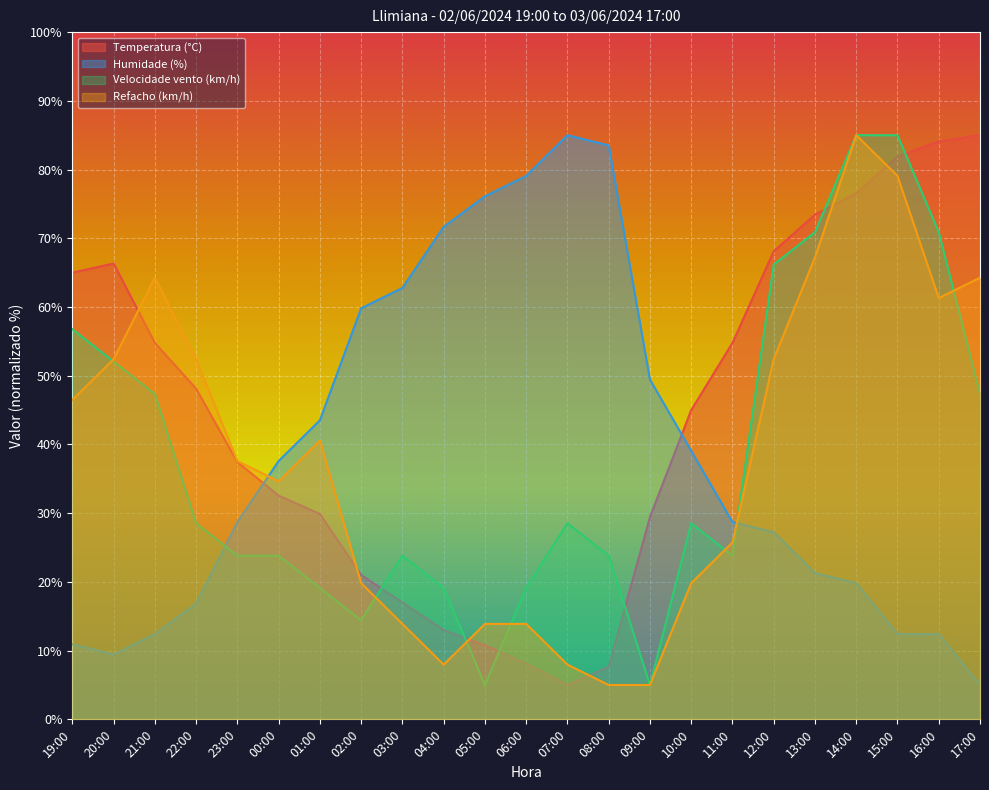

Does the chart display data point markers on the line(s)?

No